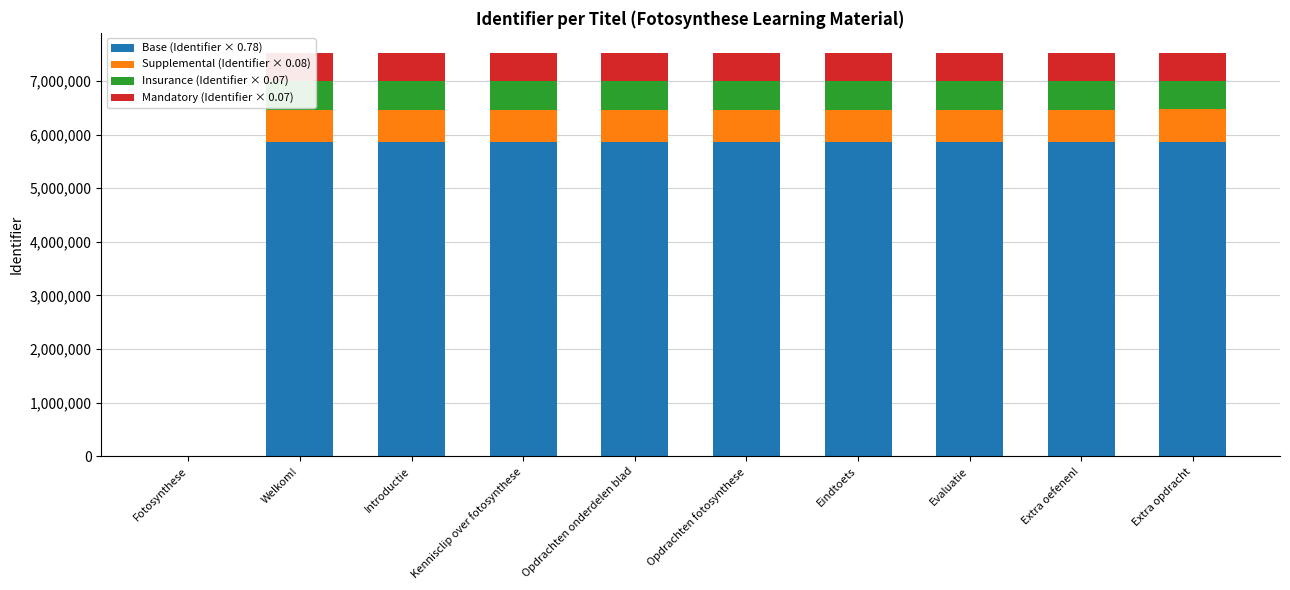

What is the maximum value for Base (Identifier × 0.78)?

5866998.5